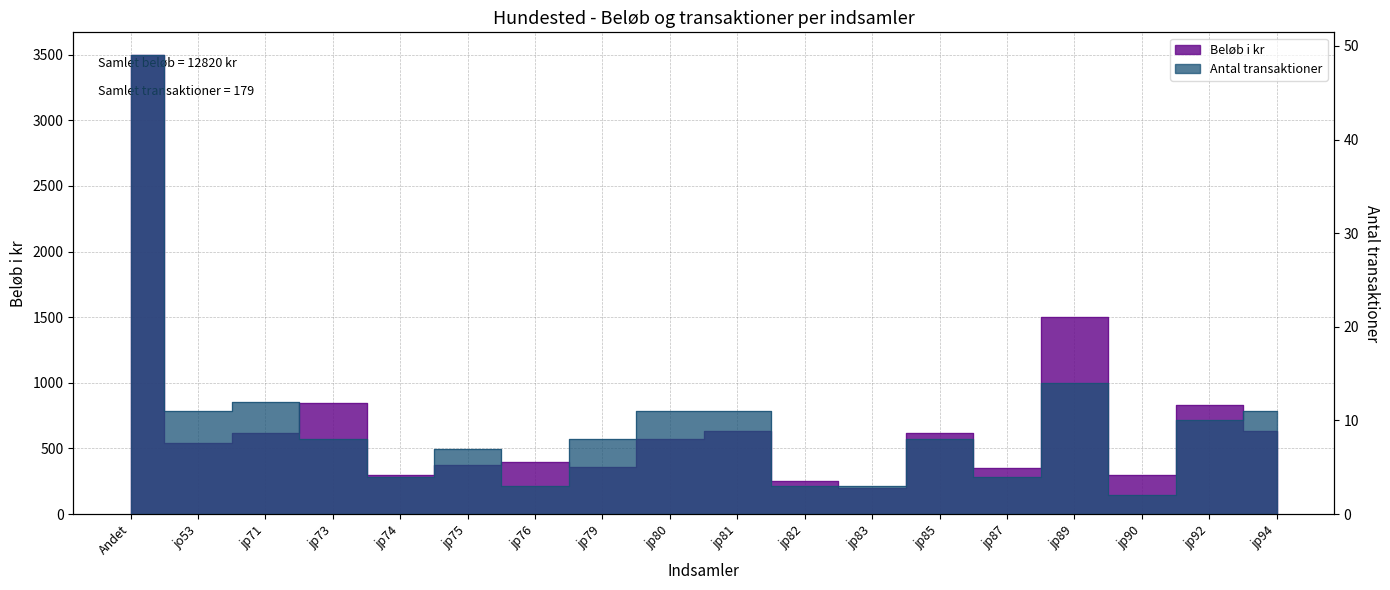

The value of Antal transaktioner at jp83 is 4. True or false?

False